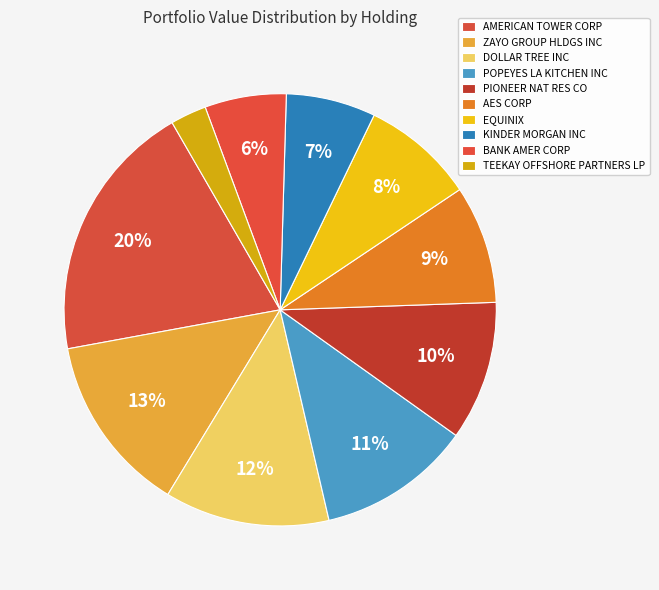

How many slices are in this pie chart?

10